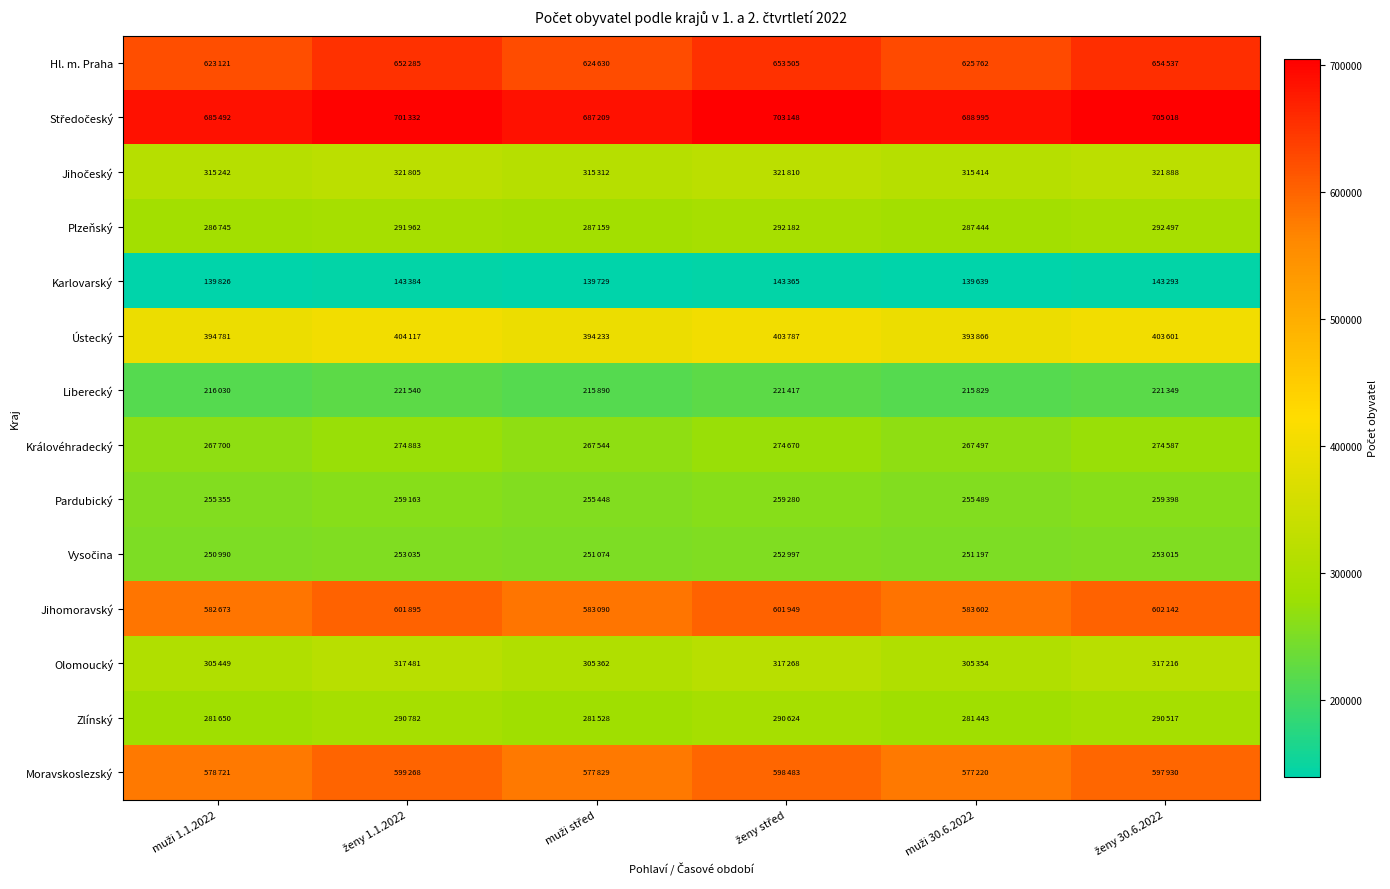

What is the difference between the highest and lowest values at ženy 1.1.2022?

557948